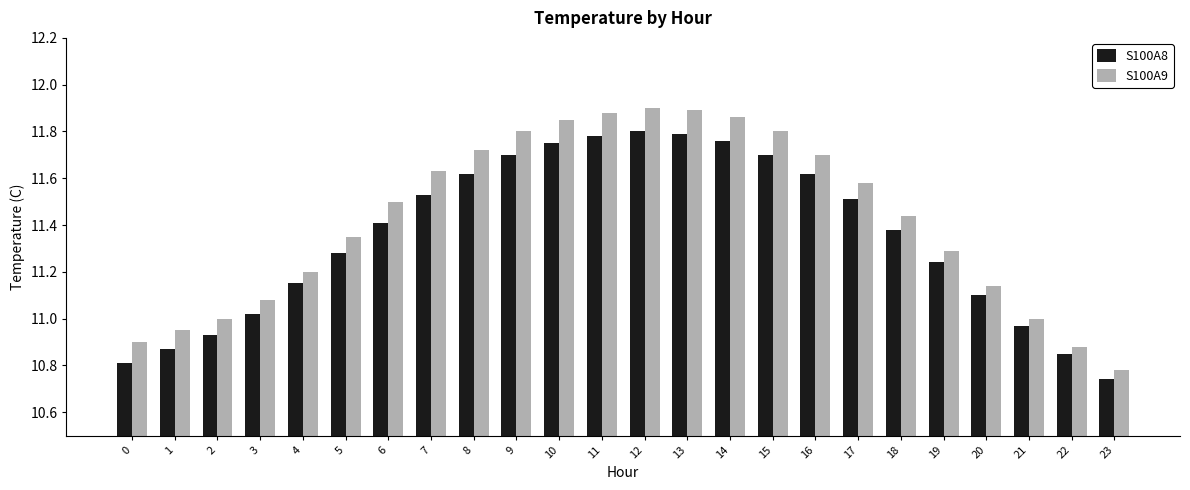

Which series changed the most between 1 and 4?

S100A8